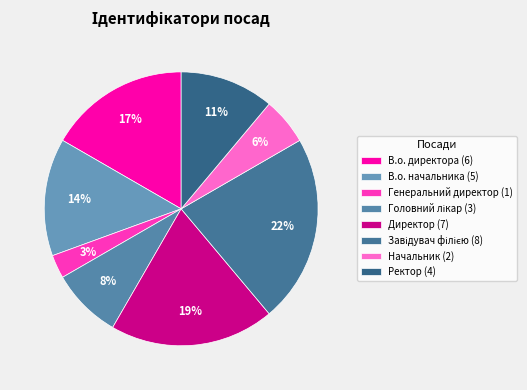

To the nearest percent, what is the combined percentage of Генеральний директор and Головний лікар?

11%